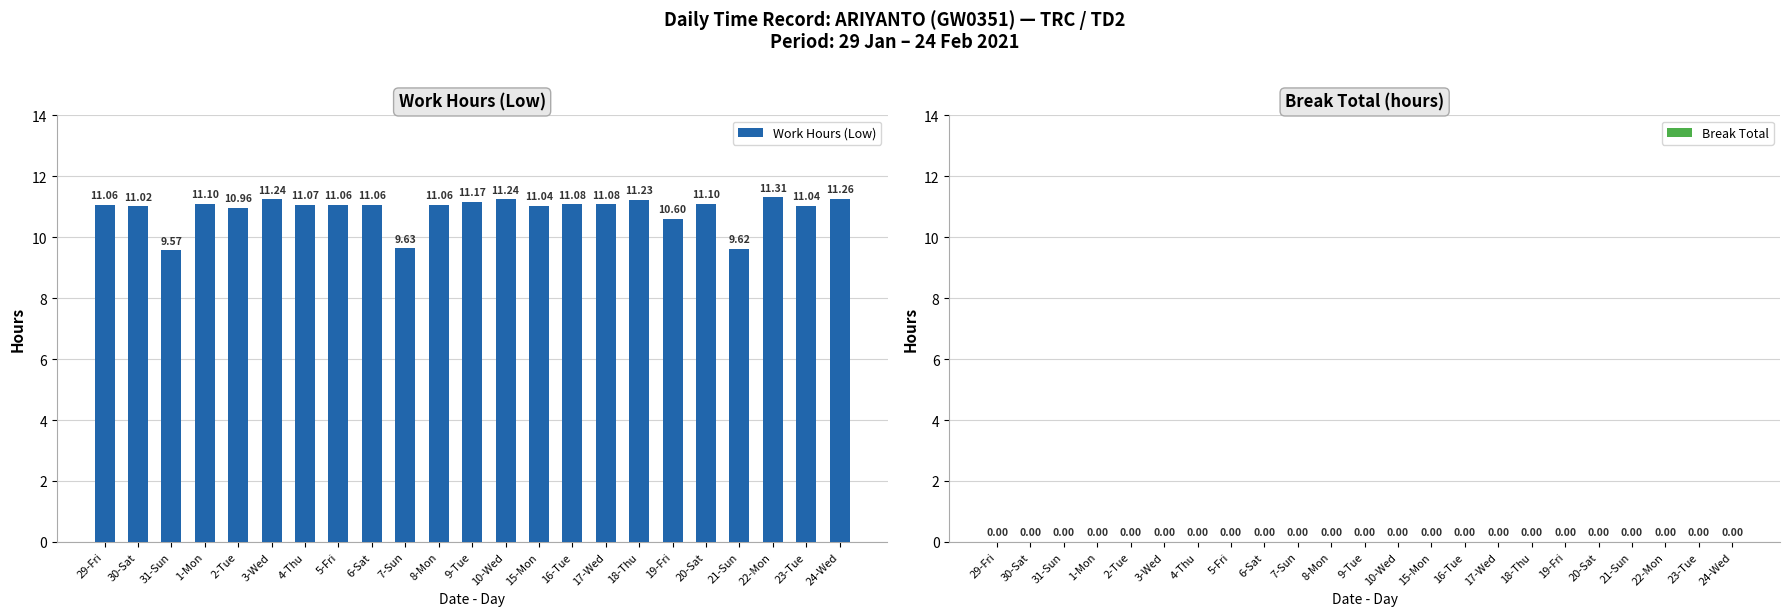

What is the difference between the values at 3-Wed and 2-Tue?

0.3